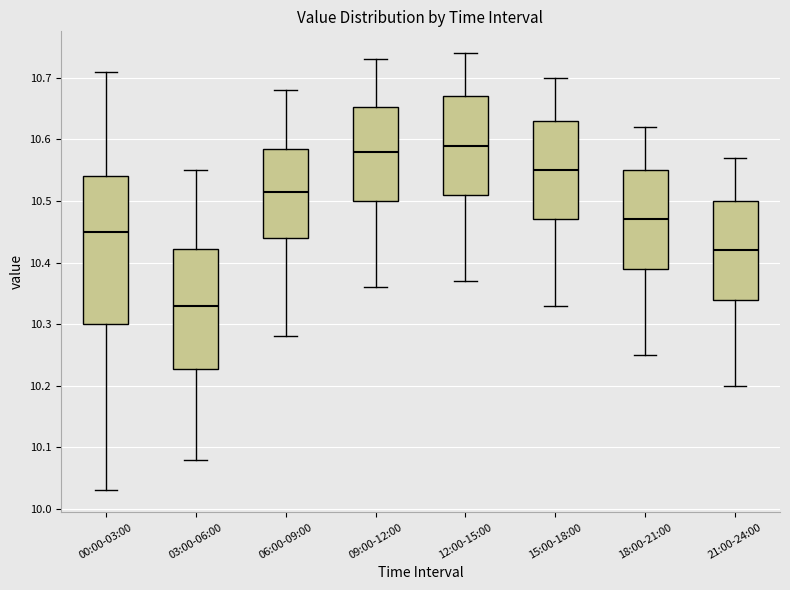

Reading left to right, read every box against the y-axis: the position of its median line, the range the box covers, and the ends of its whiskers. The values are not printed on the chart, so give them approximately, as read against the axis.

00:00-03:00: median 10.45, box 10.30 to 10.54, whiskers 10.03 to 10.71
03:00-06:00: median 10.33, box 10.23 to 10.42, whiskers 10.08 to 10.55
06:00-09:00: median 10.52, box 10.44 to 10.59, whiskers 10.28 to 10.68
09:00-12:00: median 10.58, box 10.50 to 10.65, whiskers 10.36 to 10.73
12:00-15:00: median 10.59, box 10.51 to 10.67, whiskers 10.37 to 10.74
15:00-18:00: median 10.55, box 10.47 to 10.63, whiskers 10.33 to 10.70
18:00-21:00: median 10.47, box 10.39 to 10.55, whiskers 10.25 to 10.62
21:00-24:00: median 10.42, box 10.34 to 10.50, whiskers 10.20 to 10.57